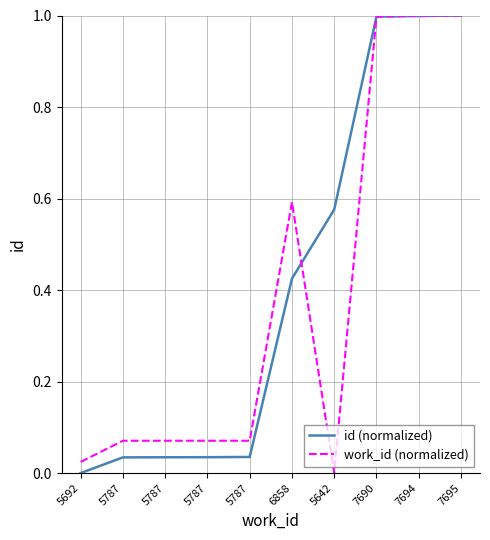

What is the difference between the second highest and minimum values in the id (normalized) series?

1.0